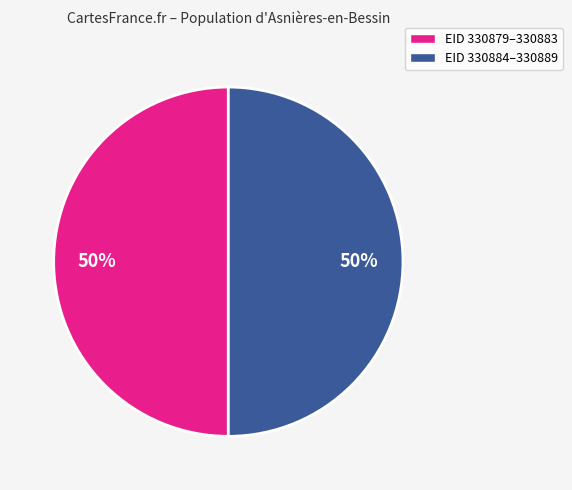

Is it true that EID 330879–330883 is 50% of the pie?

True